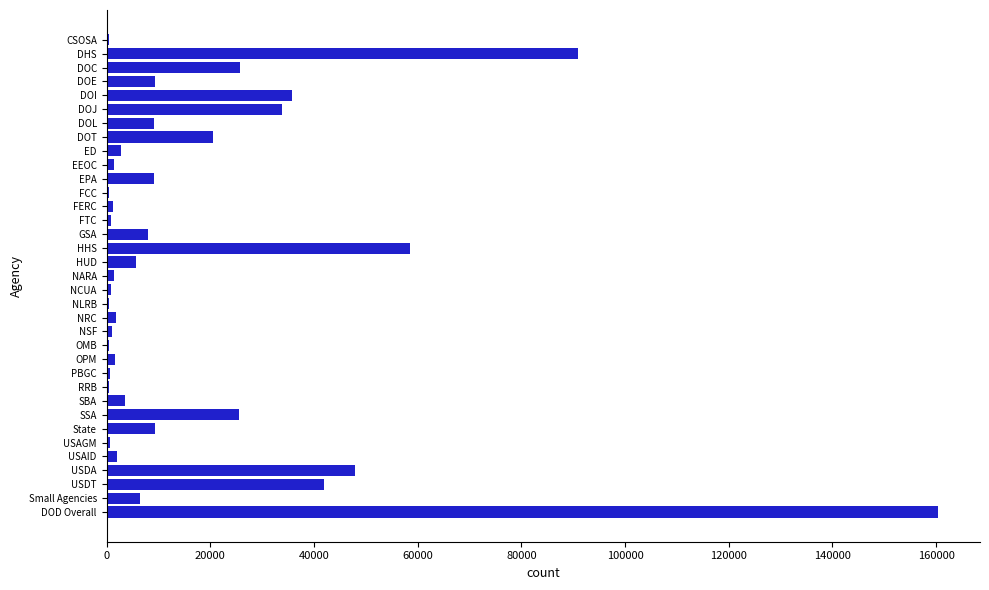

Where is the data nearest to the value 80415?

DHS